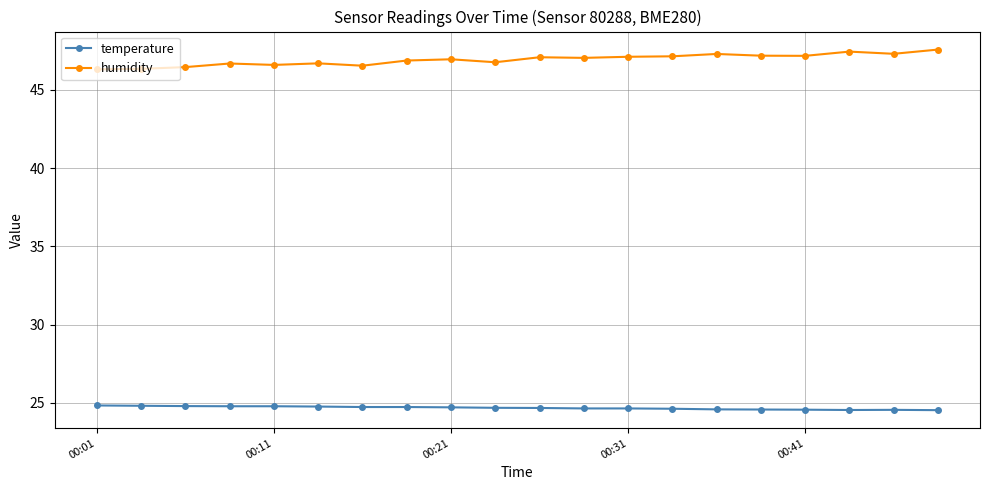

How many lines are shown in the chart?

2